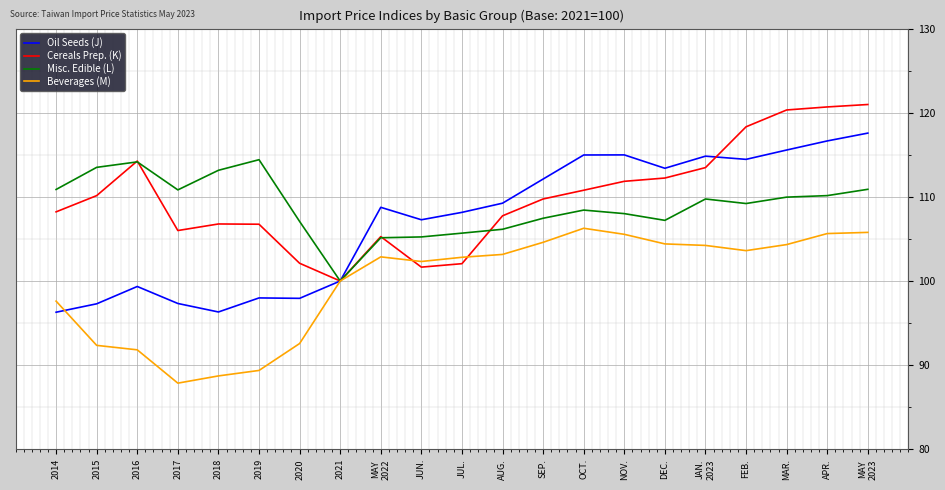

What is the approximate value of Misc. Edible (L) at SEP.?

107.5